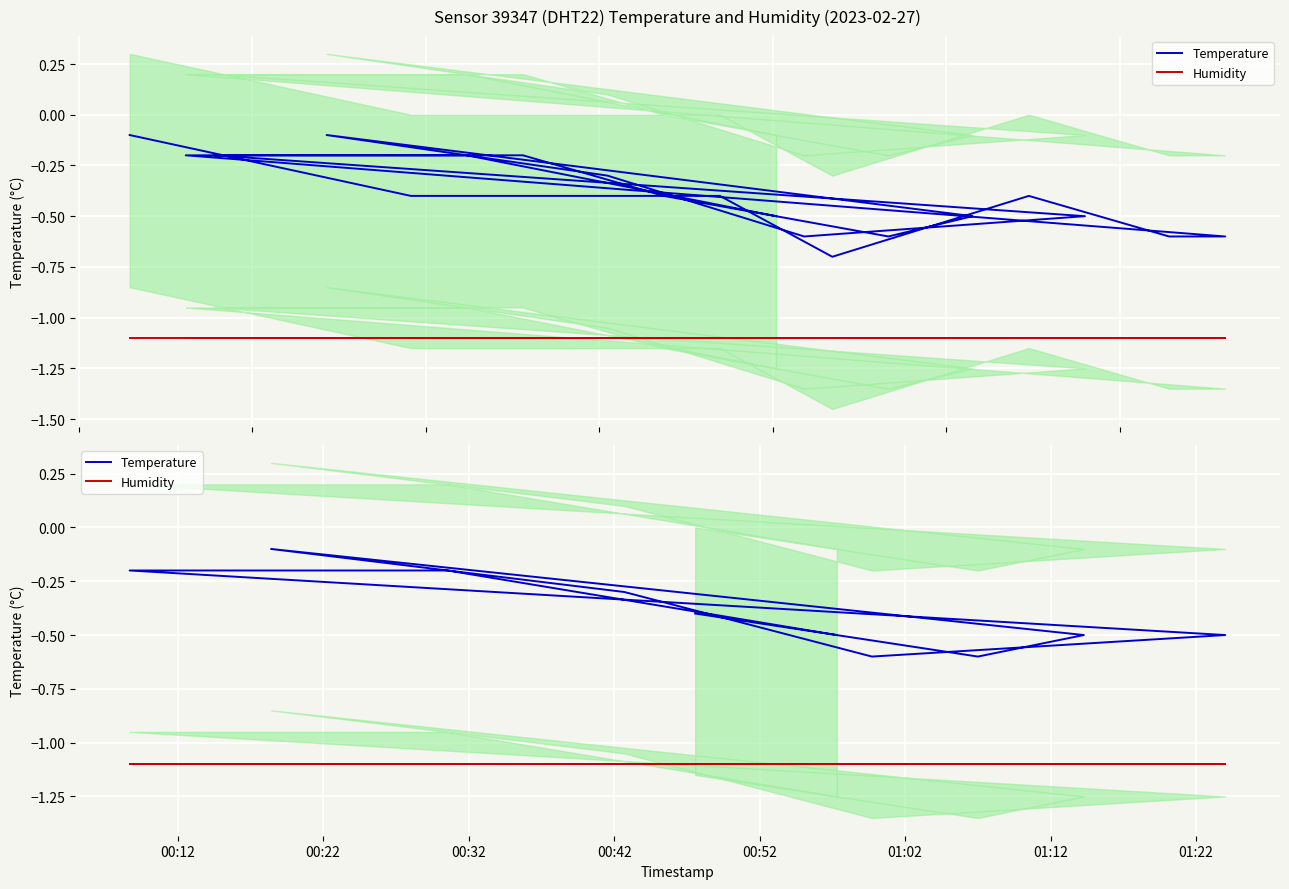

Is the value of Humidity at 00:32 greater than the value of Temperature at 00:52?

No